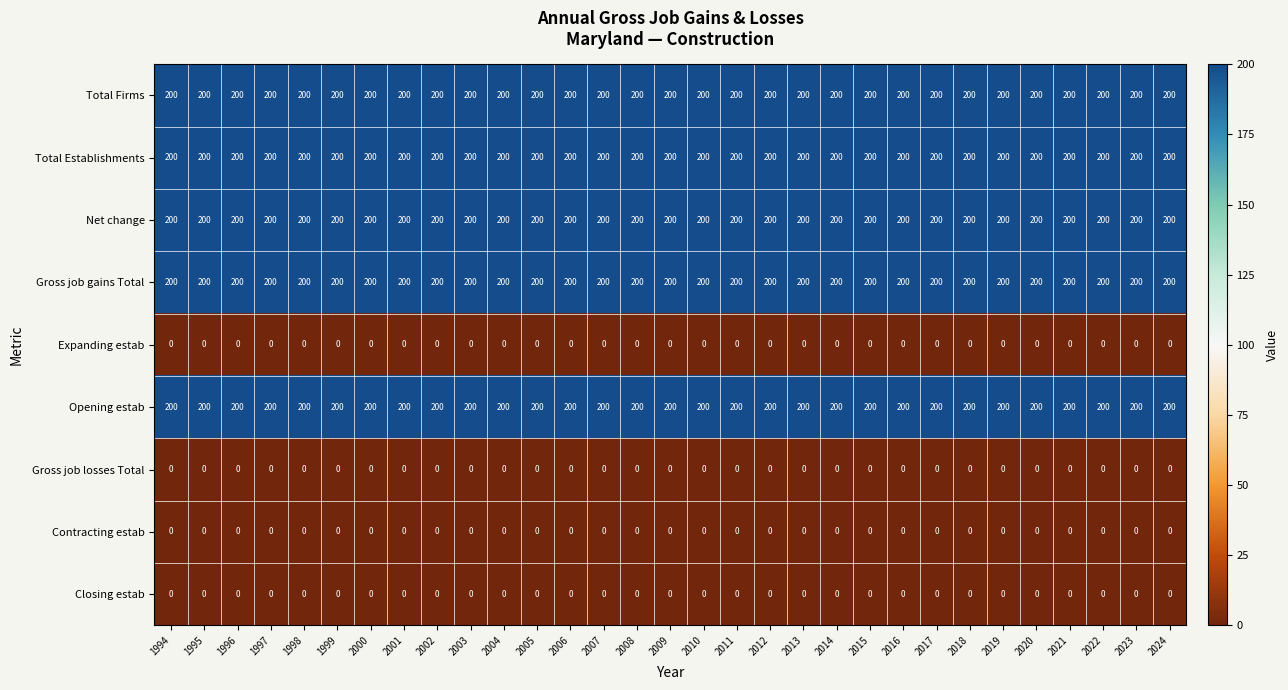

True or false: Total Firms has a value of 285 at 1998.

False